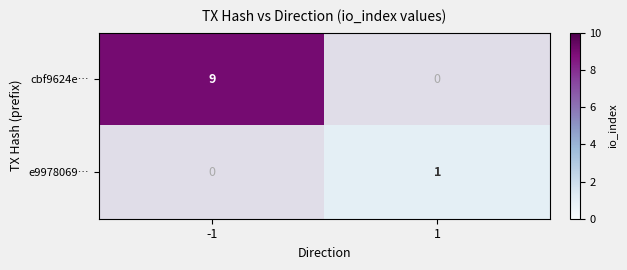

True or false: e9978069… has a value of 1 at 1.

True